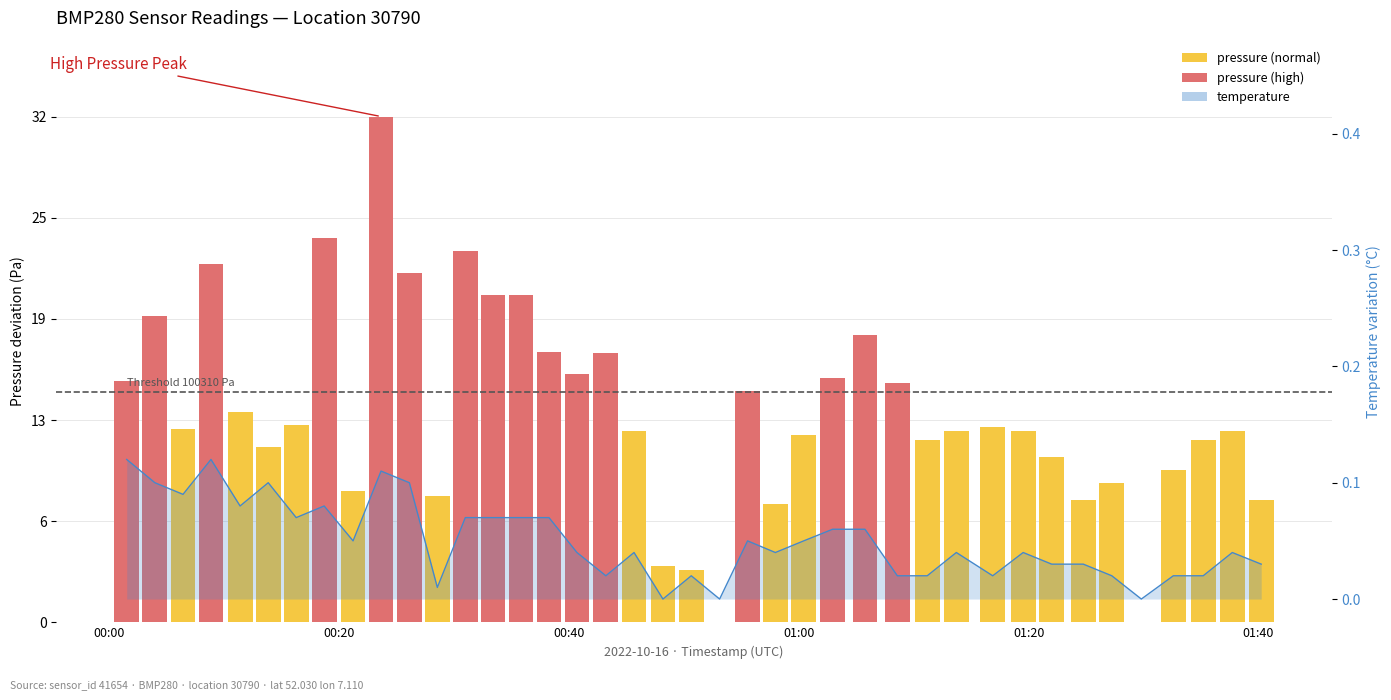

Reading left to right, what are all the values shown in this chart?

2022-10-16T00:01:30=0.1	2022-10-16T00:03:57=0.1	2022-10-16T00:06:24=0.1	2022-10-16T00:08:50=0.1	2022-10-16T00:11:22=0.1	2022-10-16T00:13:49=0.1	2022-10-16T00:16:15=0.1	2022-10-16T00:18:41=0.1	2022-10-16T00:21:12=0.1	2022-10-16T00:23:38=0.1	2022-10-16T00:26:06=0.1	2022-10-16T00:28:32=0.0	2022-10-16T00:30:58=0.1	2022-10-16T00:33:23=0.1	2022-10-16T00:35:49=0.1	2022-10-16T00:38:15=0.1	2022-10-16T00:40:41=0.0	2022-10-16T00:43:12=0.0	2022-10-16T00:45:39=0.0	2022-10-16T00:48:10=0.0	2022-10-16T00:50:38=0.0	2022-10-16T00:53:06=0.0	2022-10-16T00:55:32=0.1	2022-10-16T00:57:57=0.0	2022-10-16T01:00:25=0.1	2022-10-16T01:02:56=0.1	2022-10-16T01:05:45=0.1	2022-10-16T01:08:34=0.0	2022-10-16T01:11:10=0.0	2022-10-16T01:13:42=0.0	2022-10-16T01:16:52=0.0	2022-10-16T01:19:31=0.0	2022-10-16T01:22:00=0.0	2022-10-16T01:24:45=0.0	2022-10-16T01:27:14=0.0	2022-10-16T01:29:48=0.0	2022-10-16T01:32:35=0.0	2022-10-16T01:35:11=0.0	2022-10-16T01:37:43=0.0	2022-10-16T01:40:14=0.0